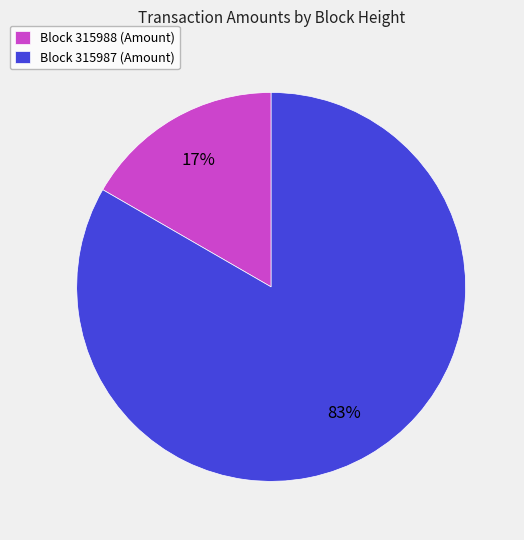

To the nearest percent, what portion does Block 315988 (Amount) represent?

17%